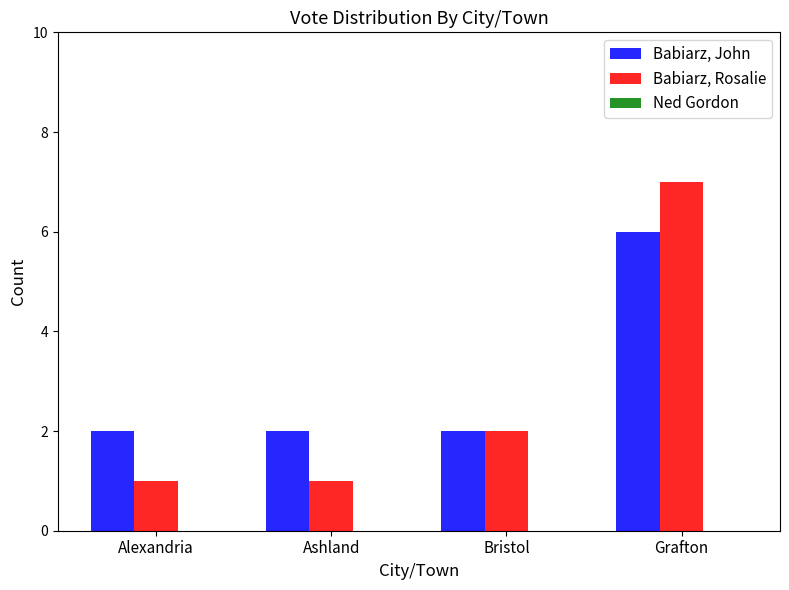

Which series has the largest range (max minus min)?

Babiarz, Rosalie